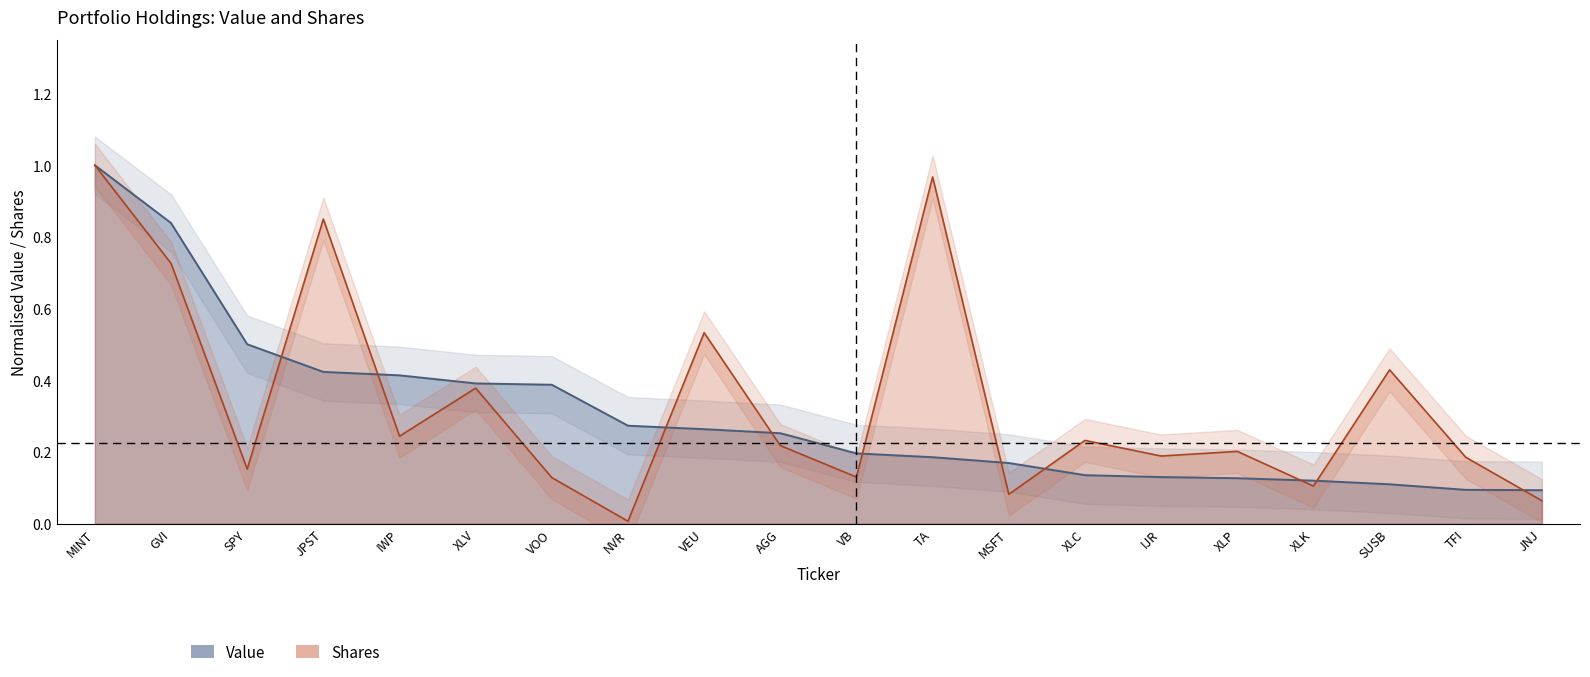

Which series changed the most between VOO and VB?

Value